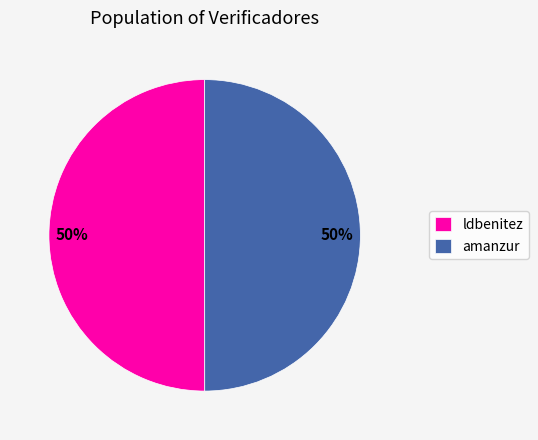

Do amanzur and ldbenitez together represent more than half of the pie?

Yes